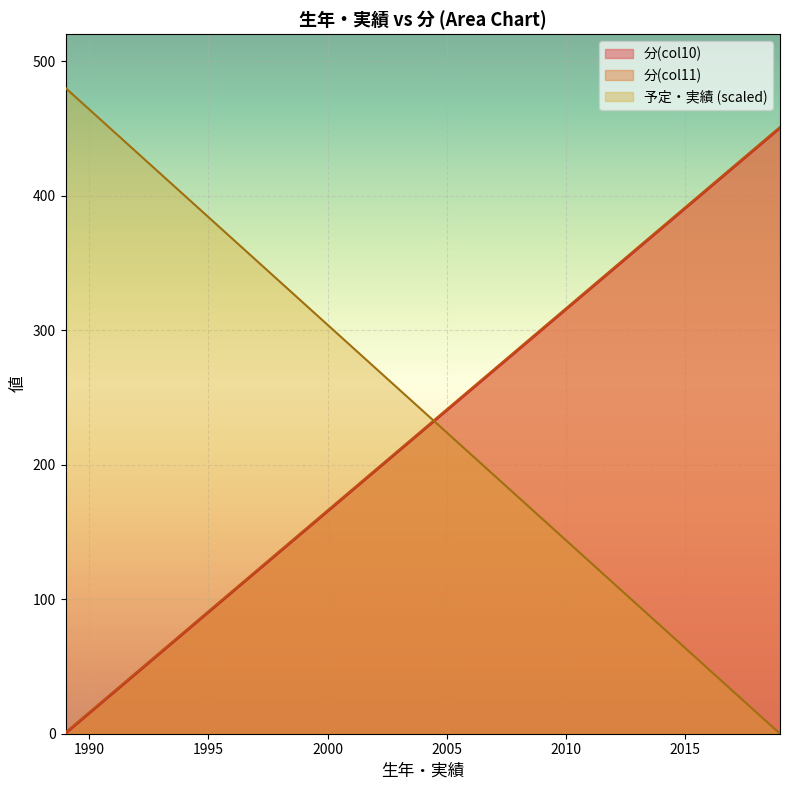

Where is 分(col11) nearest to the value 226?

2004